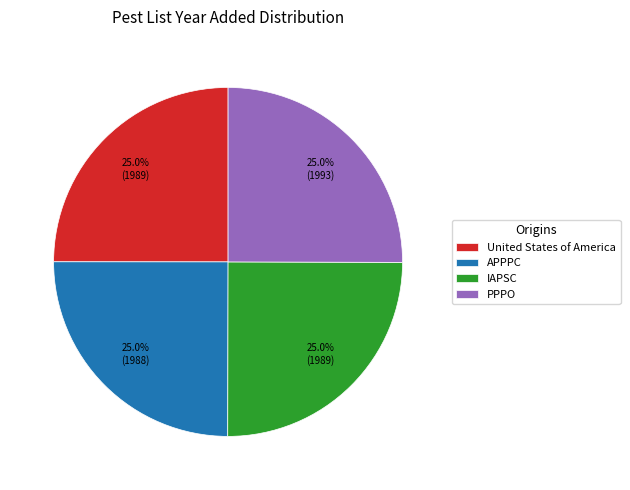

What percentage is NOT represented by PPPO?

75.0%